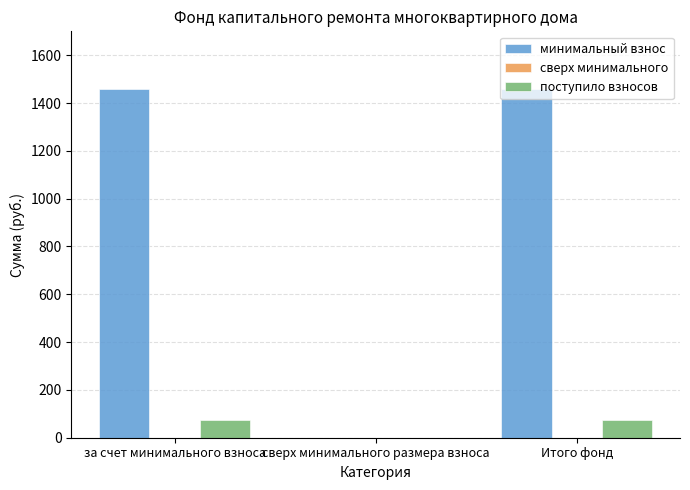

What value does the поступило взносов series have at Итого фонд?

72.9